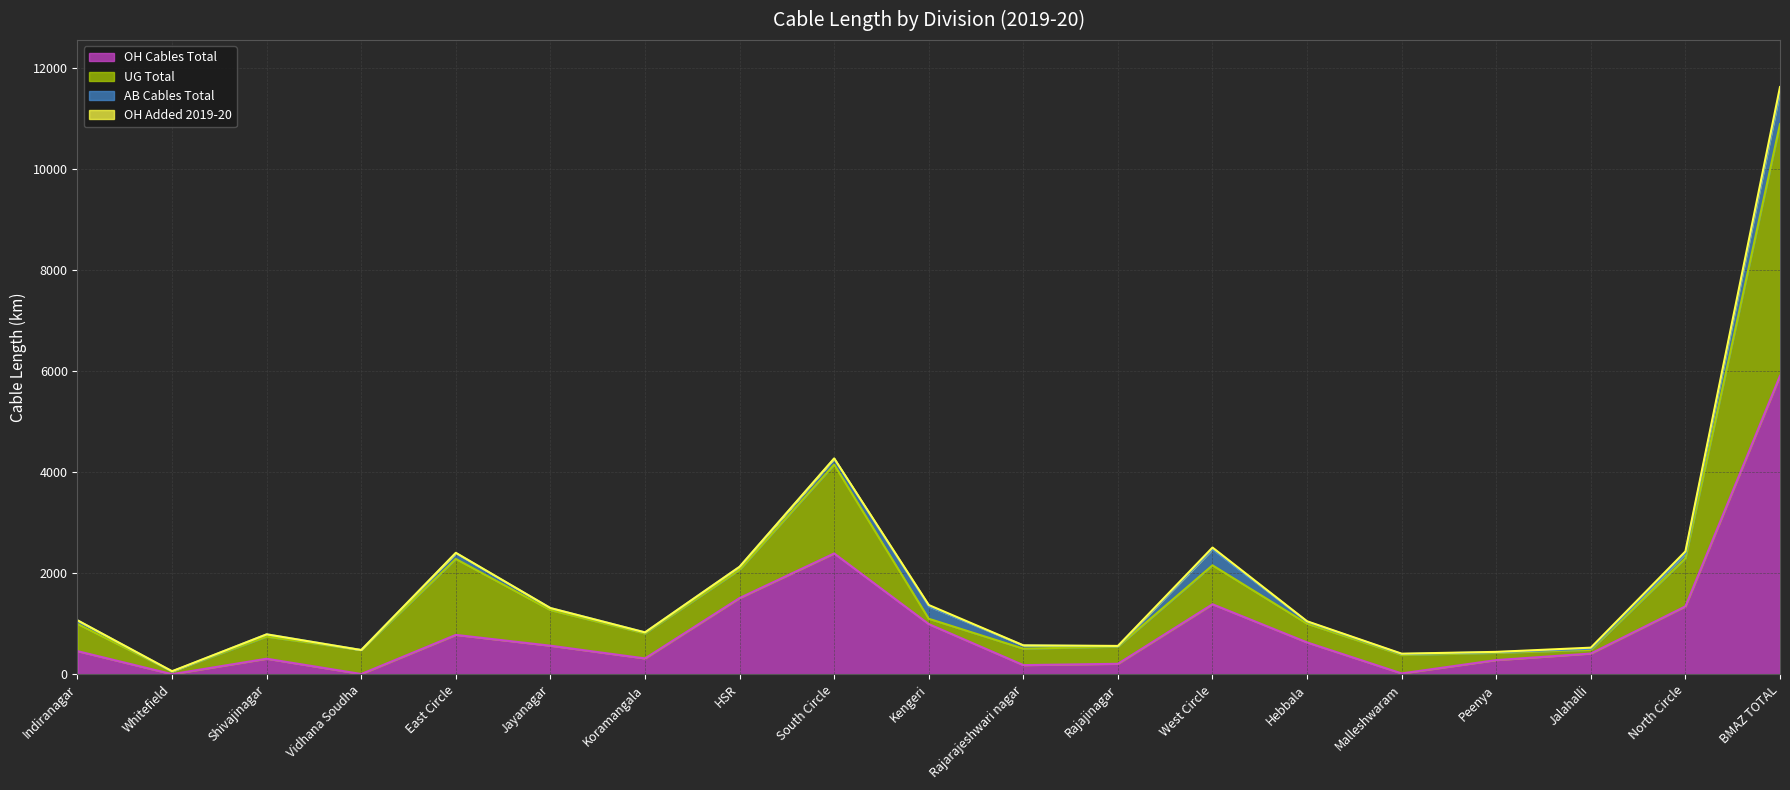

List the labels in order of OH Cables Total value, largest first.

BMAZ TOTAL, South Circle, HSR, West Circle, North Circle, Kengeri, East Circle, Hebbala, Jayanagar, Indiranagar, Jalahalli, Koramangala, Shivajinagar, Peenya, Rajajinagar, Rajarajeshwari nagar, Malleshwaram, Vidhana Soudha, Whitefield